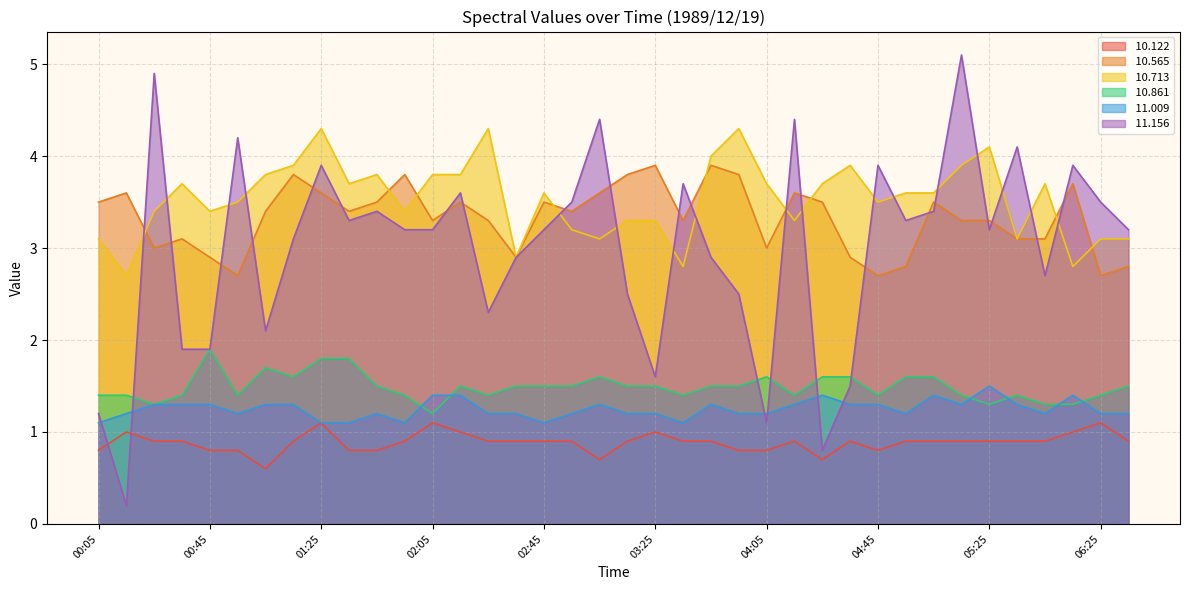

At which category does  10.861 reach its first local valley?

00:25